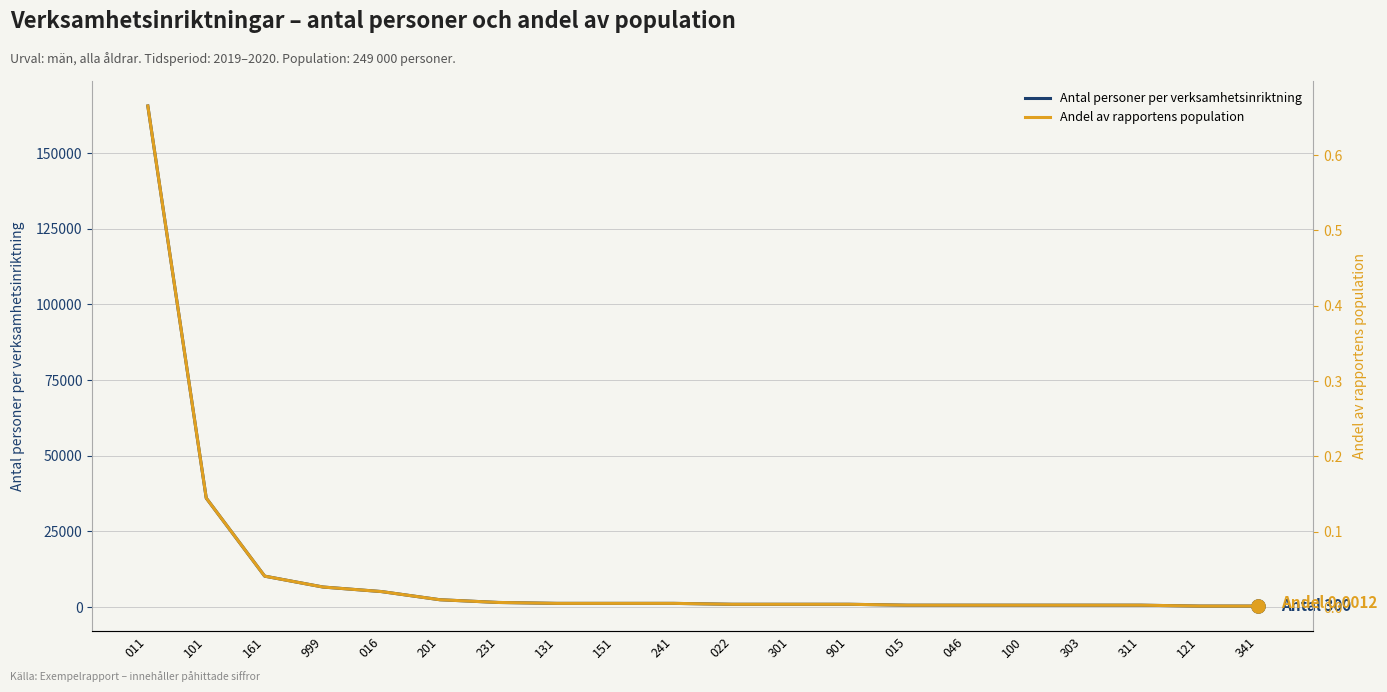

At how many categories does at least one series exceed 157228?

1